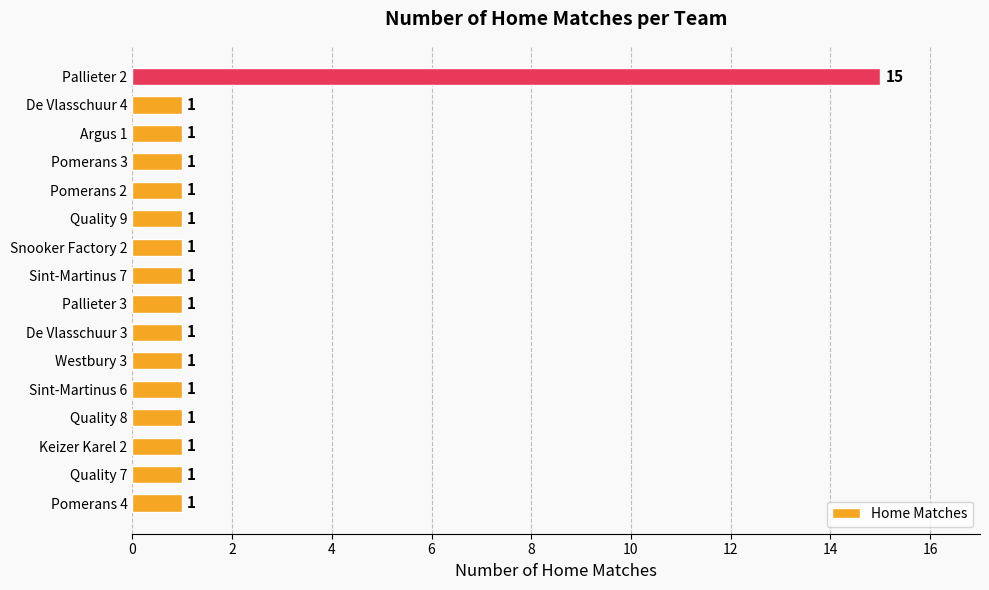

The value at Quality 9 is 1. True or false?

True